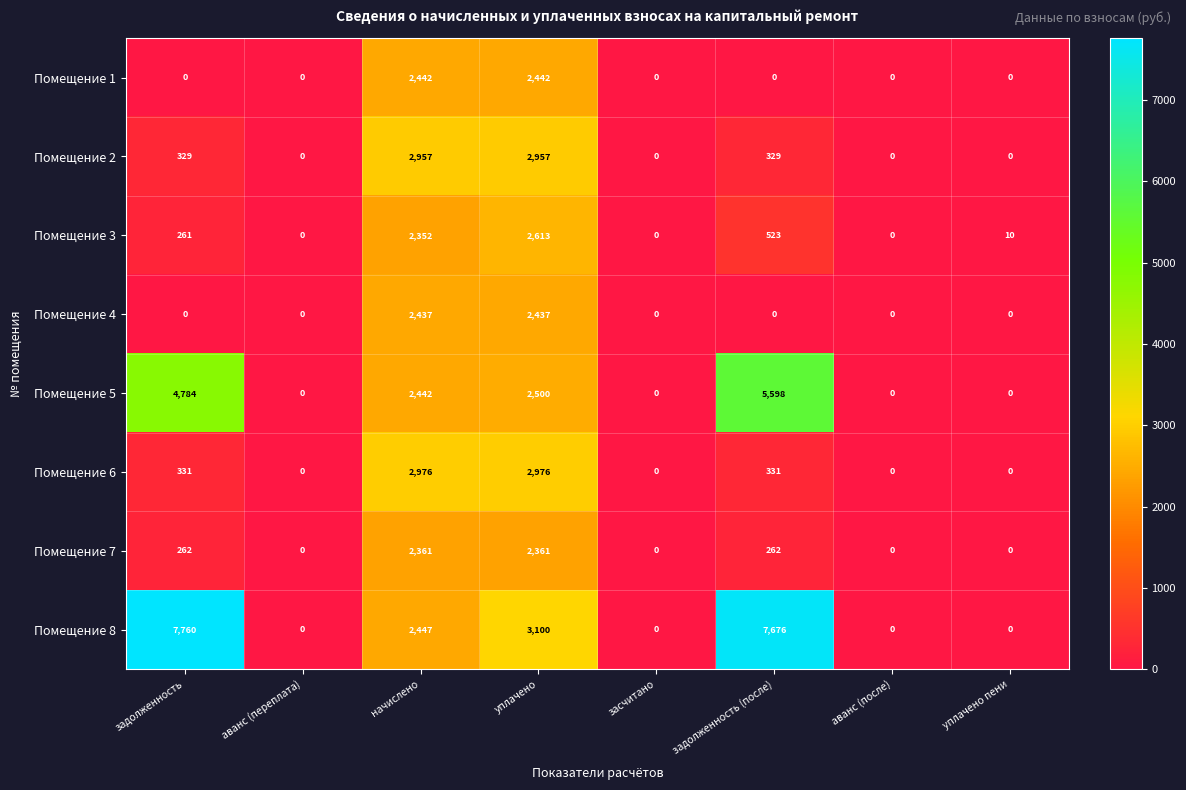

Which label corresponds to the largest value in the chart?

задолженность